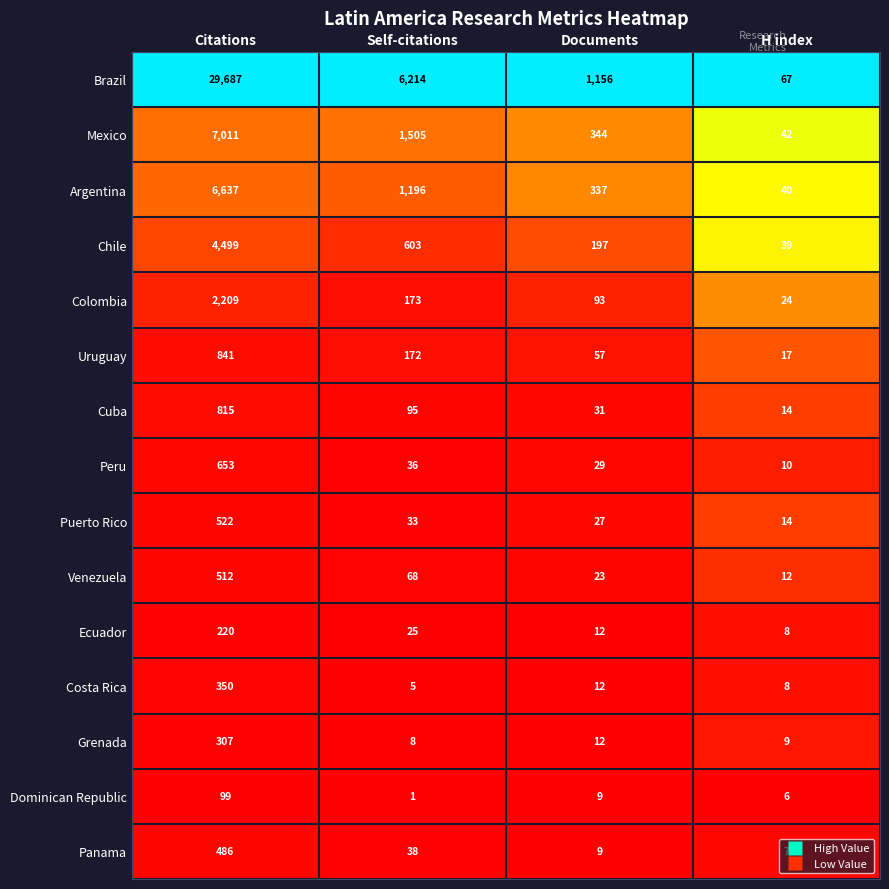

Rank the series by their maximum value, from highest to lowest.

Brazil, Mexico, Argentina, Chile, Colombia, Uruguay, Cuba, Peru, Puerto Rico, Venezuela, Panama, Costa Rica, Grenada, Ecuador, Dominican Republic